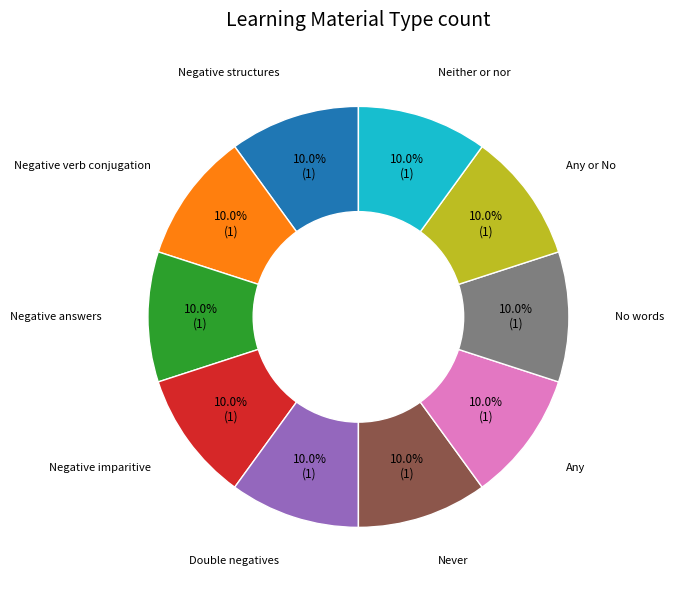

Is there any slice that represents more than half of the pie?

No